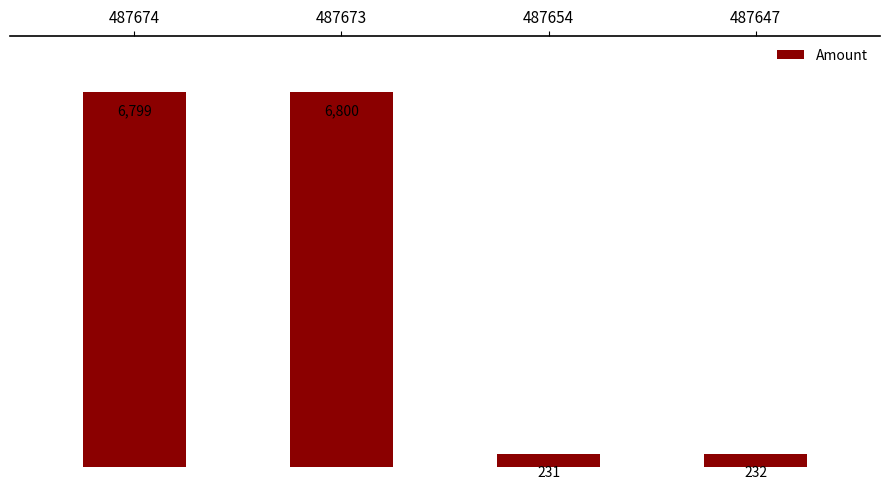

At which label is the value closest to 3515?

487647